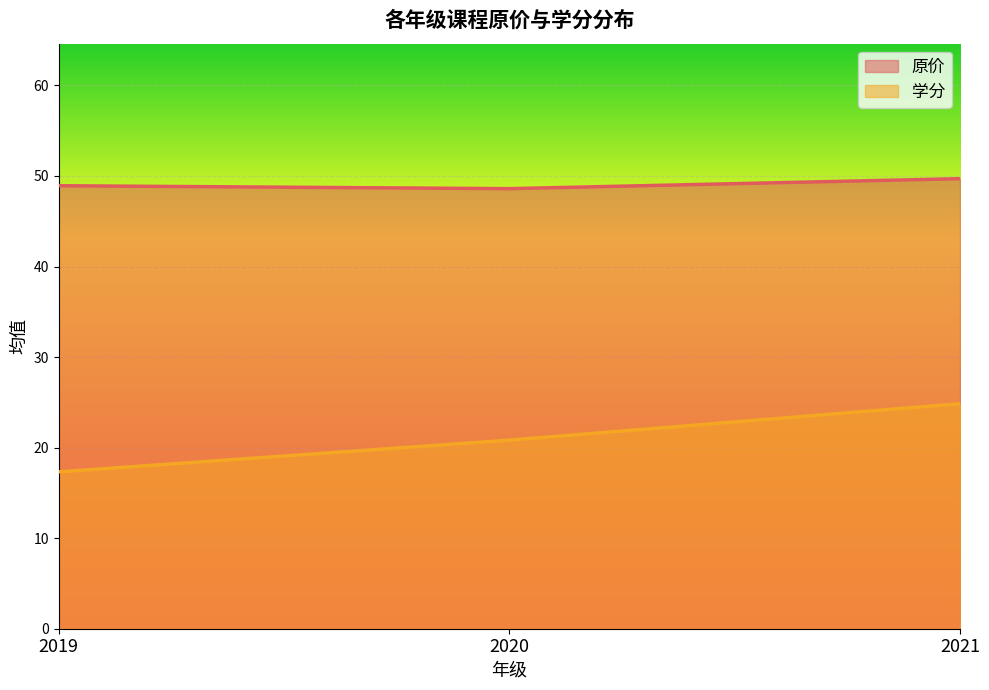

At which category is the sum across all series the highest?

2021